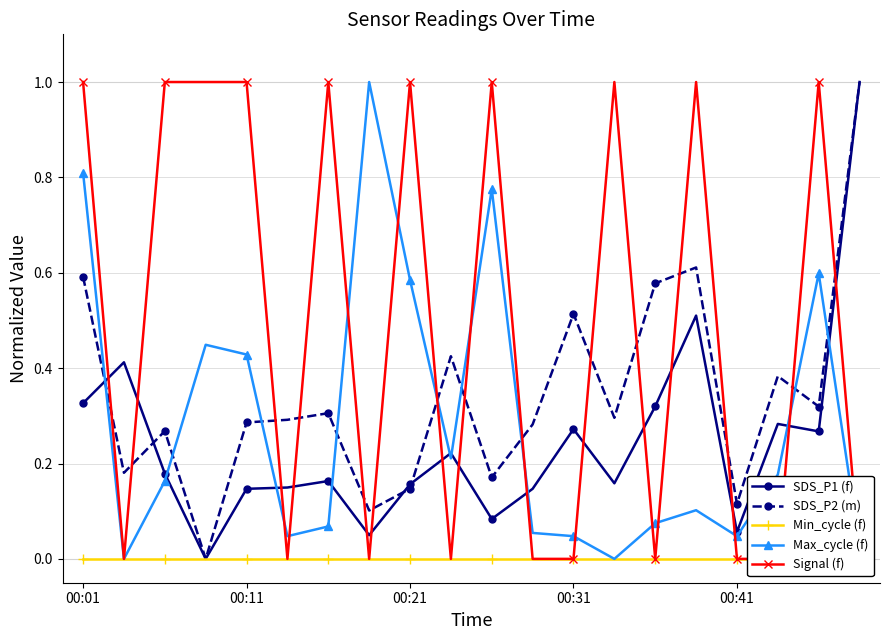

How many intersections are there between Max_cycle (f) and SDS_P2 (m)?

9